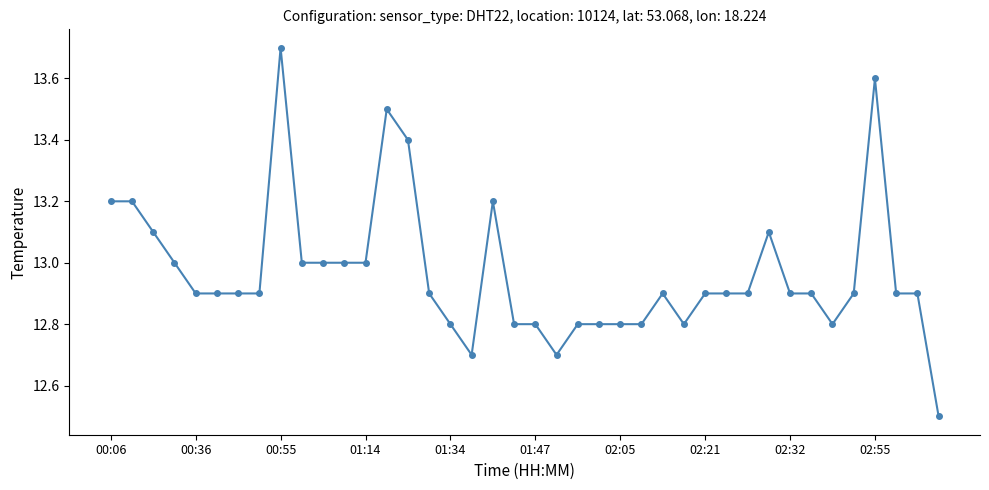

How many lines are shown in the chart?

1